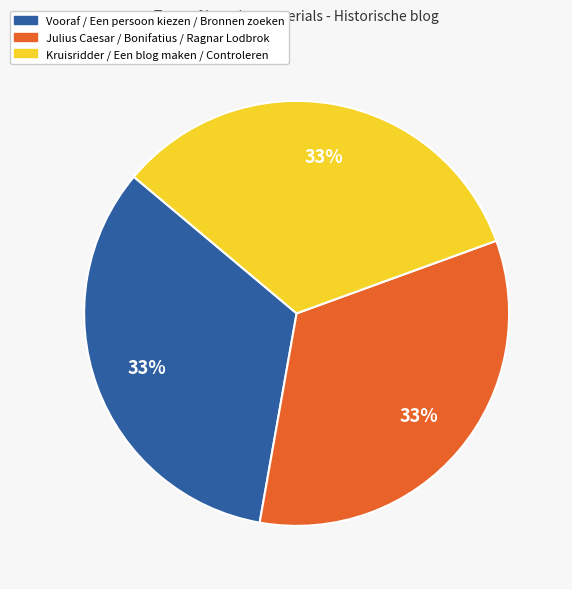

Does any single category account for the majority?

No